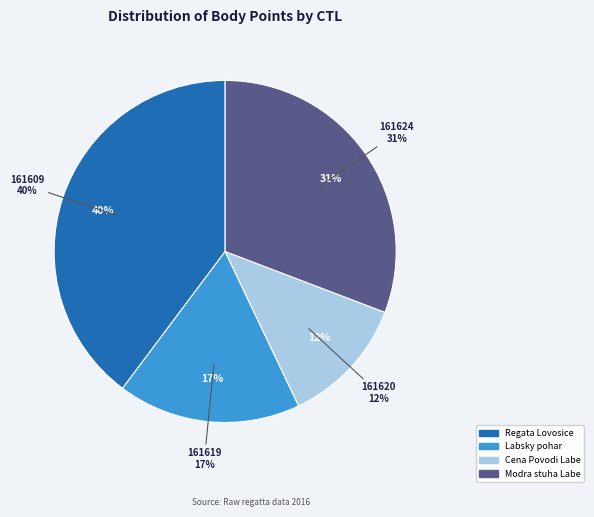

The 161609 slice represents 25% of the pie. True or false?

False